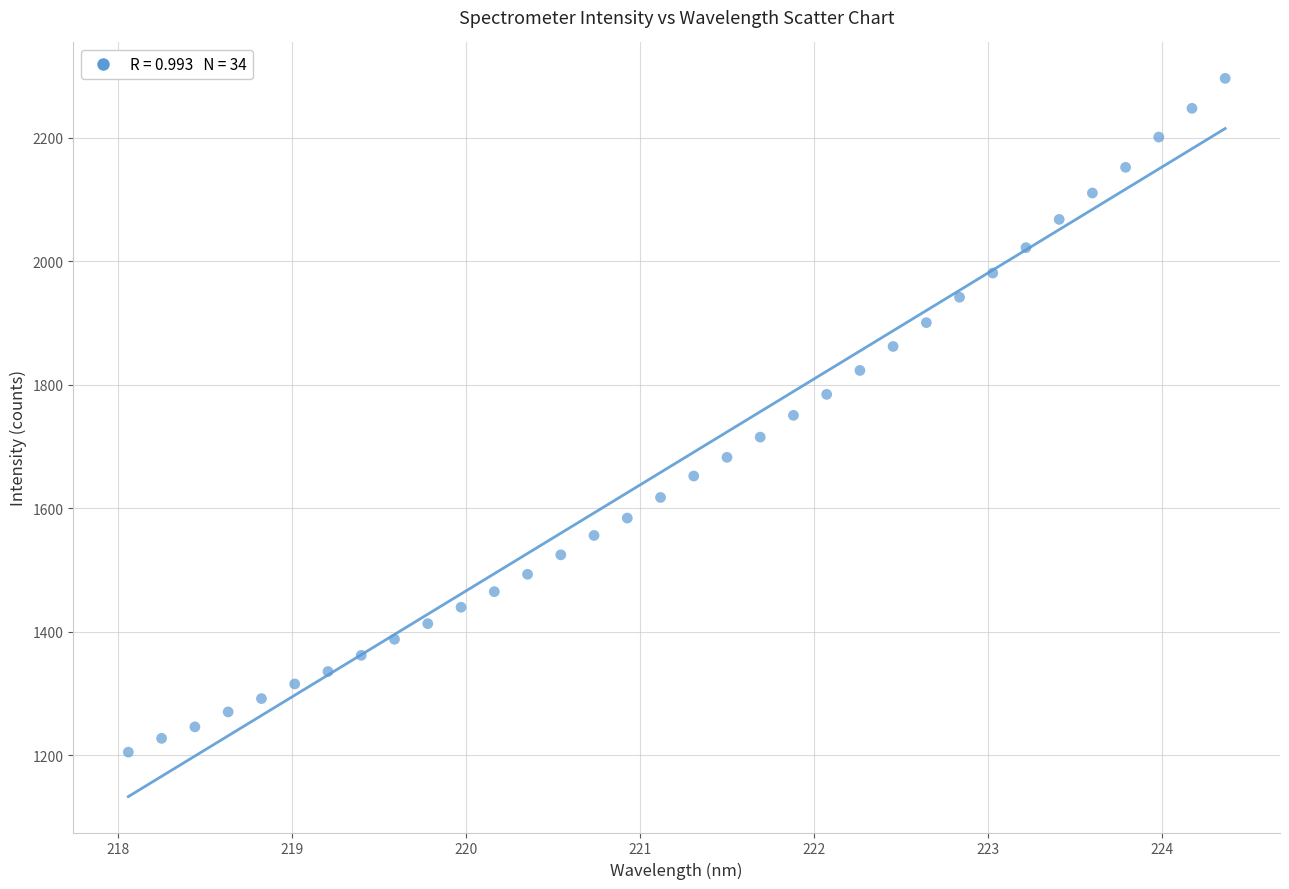

What is the range of Y values (max minus min)?

1090.4